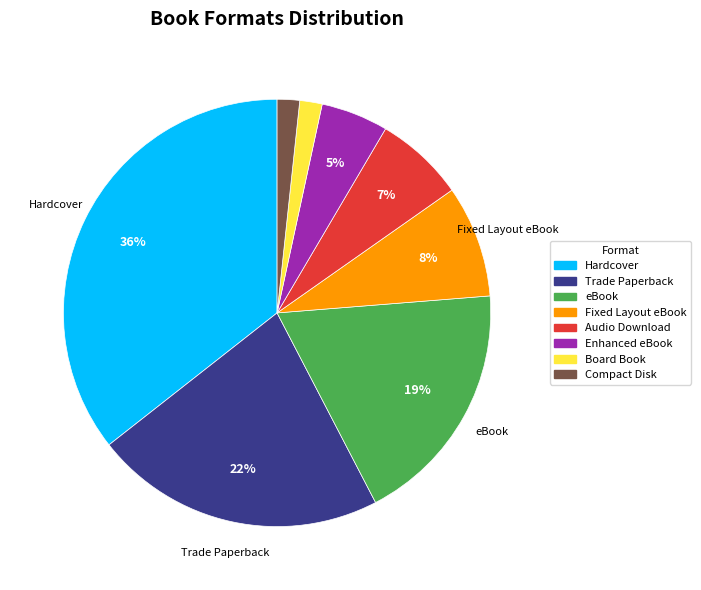

Which category has the biggest portion of the pie?

Hardcover